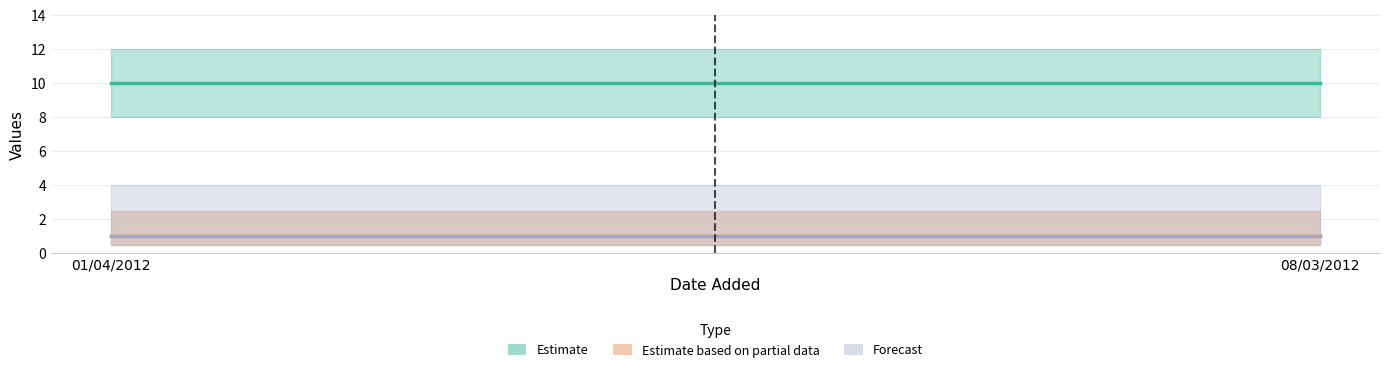

Which has a higher value, 01/04/2012 or 08/03/2012?

01/04/2012